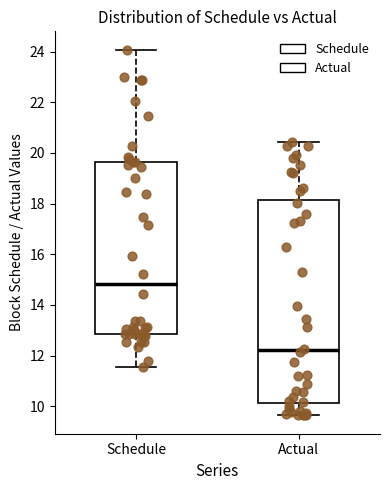

Comparing the boxes themselves (not the whiskers), which one is the tallest?

Actual